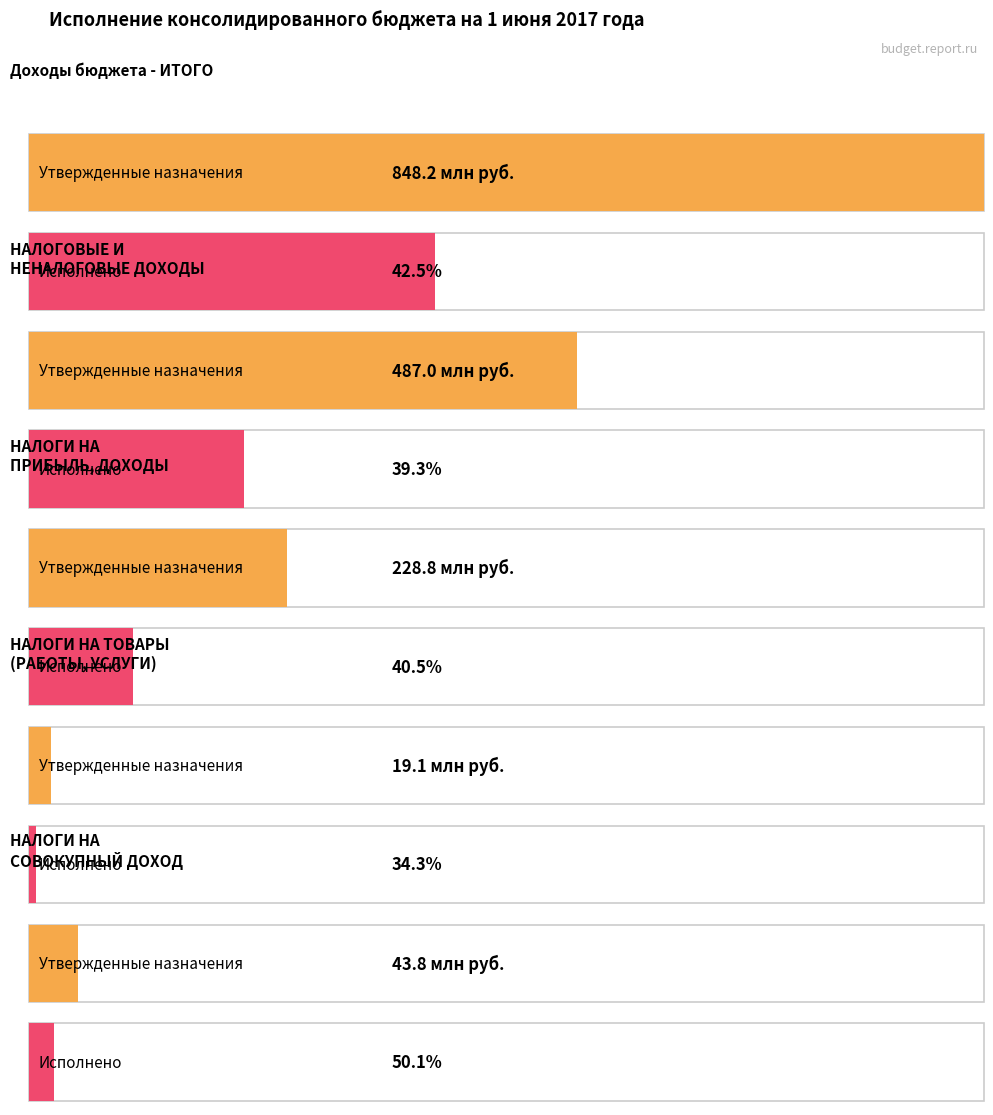

List the labels in order of Исполнено value, largest first.

Доходы бюджета - ИТОГО, НАЛОГОВЫЕ И НЕНАЛОГОВЫЕ ДОХОДЫ, НАЛОГИ НА ПРИБЫЛЬ, ДОХОДЫ, НАЛОГИ НА СОВОКУПНЫЙ ДОХОД, НАЛОГИ НА ТОВАРЫ (РАБОТЫ, УСЛУГИ)